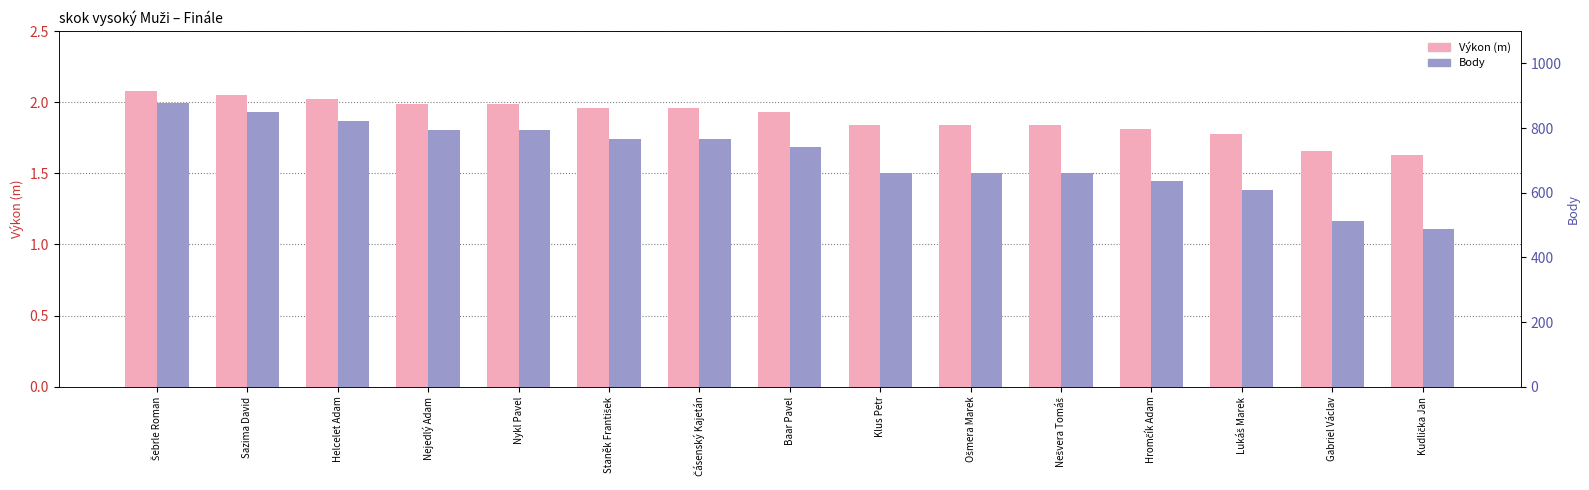

Which series has the largest range (max minus min)?

Body